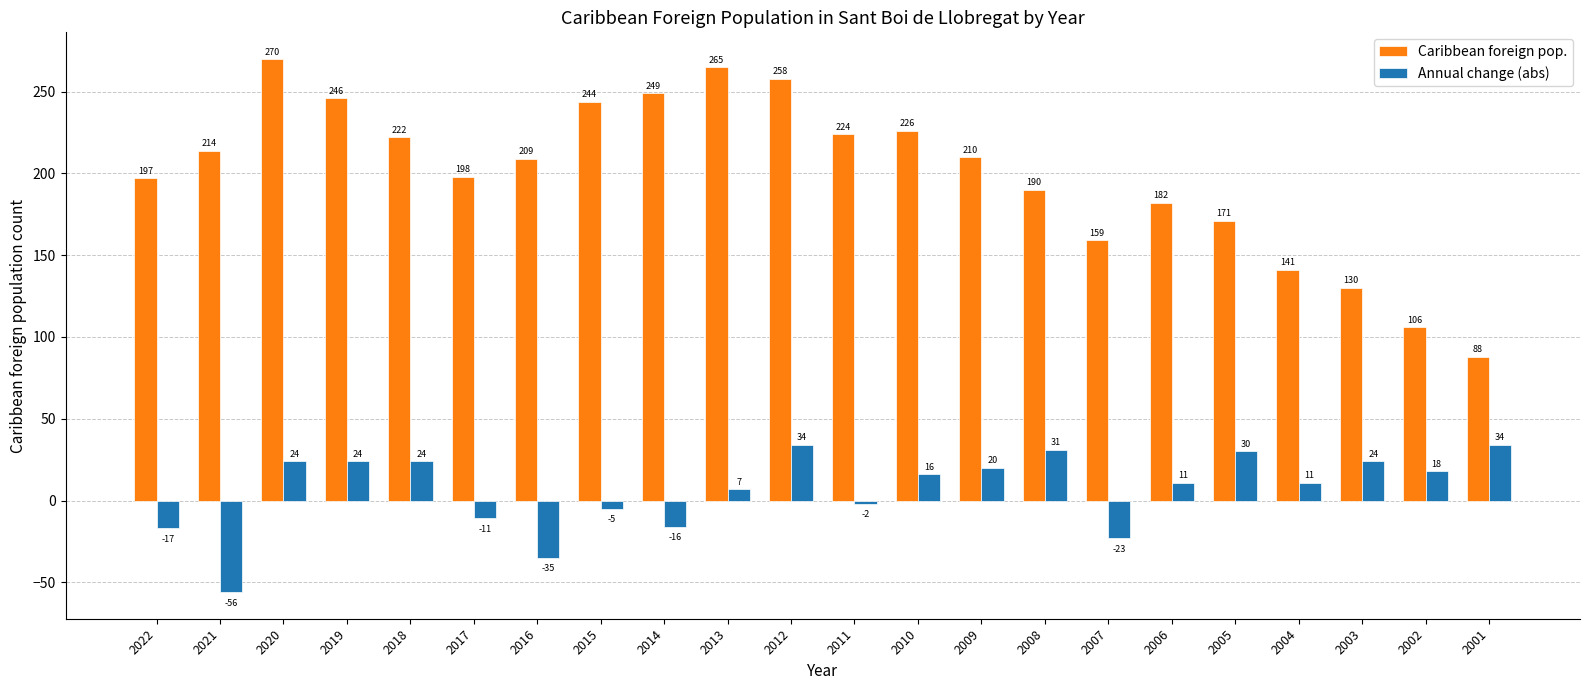

Rank the categories by Caribbean foreign pop. value from highest to lowest.

2020, 2013, 2012, 2014, 2019, 2015, 2010, 2011, 2018, 2021, 2009, 2016, 2017, 2022, 2008, 2006, 2005, 2007, 2004, 2003, 2002, 2001